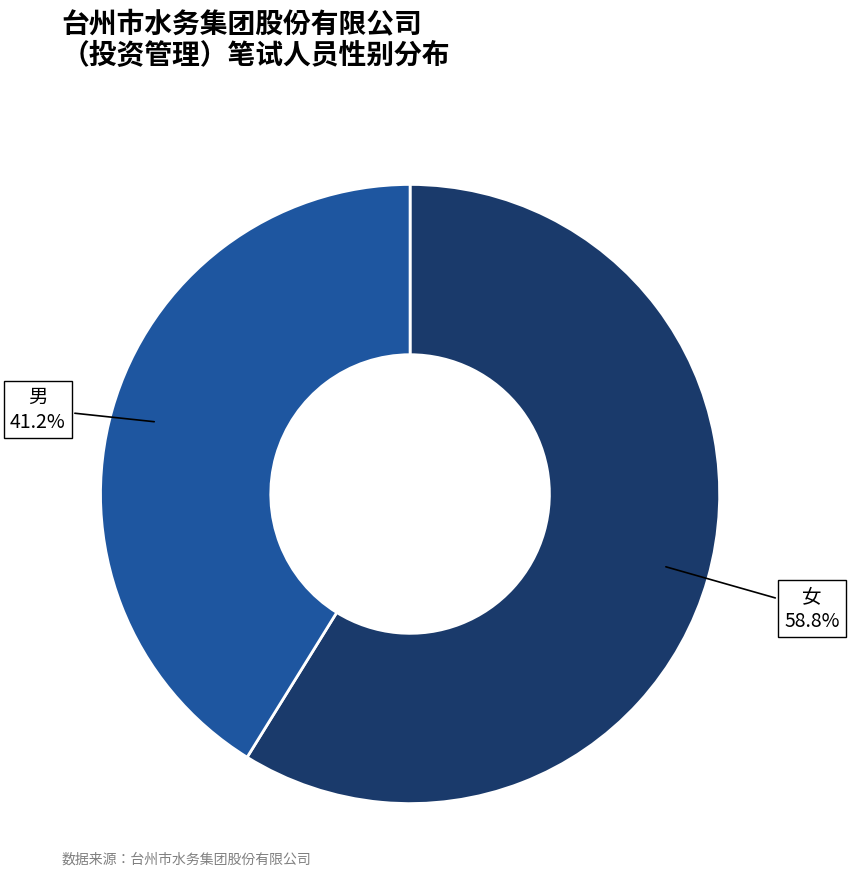

Which category has the smallest portion of the pie?

男